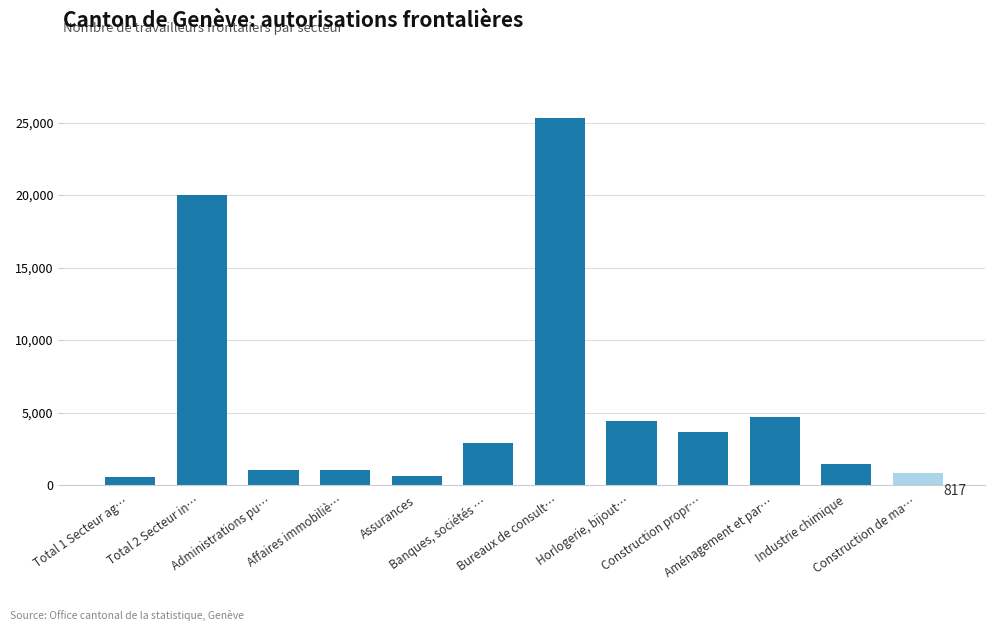

What is the sum of all values?

66642